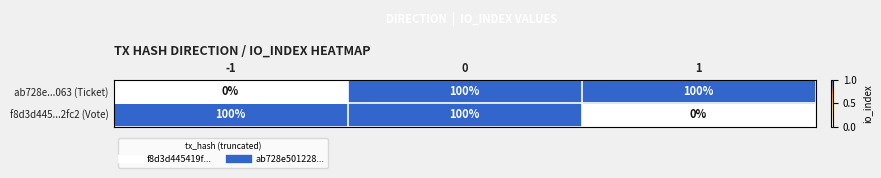

Between -1 and 0, which series saw the biggest shift?

ab728e...063 (Ticket)